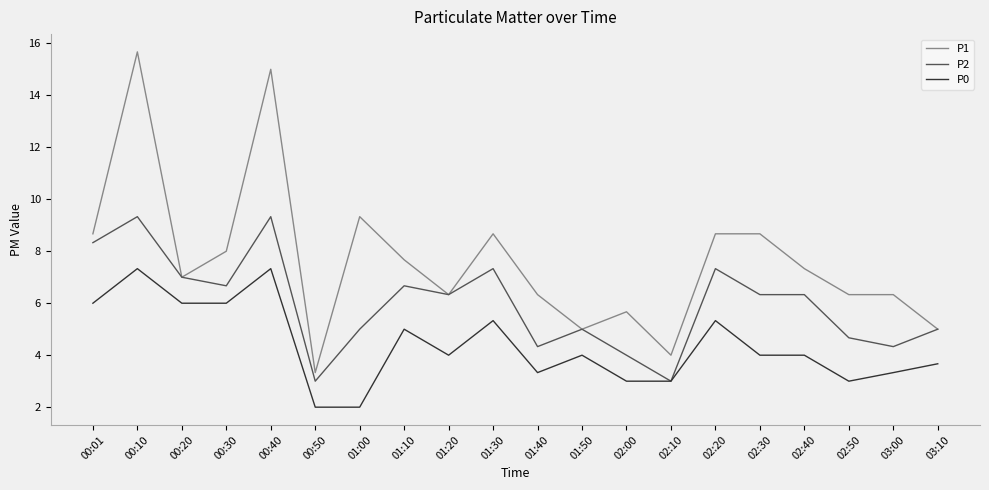

What is the difference between the highest and lowest values at 01:50?

1.0